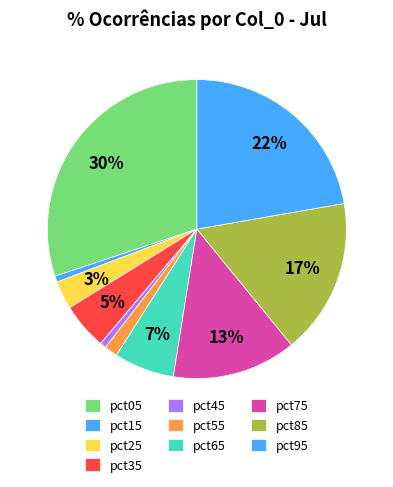

Is there a majority slice in this chart?

No